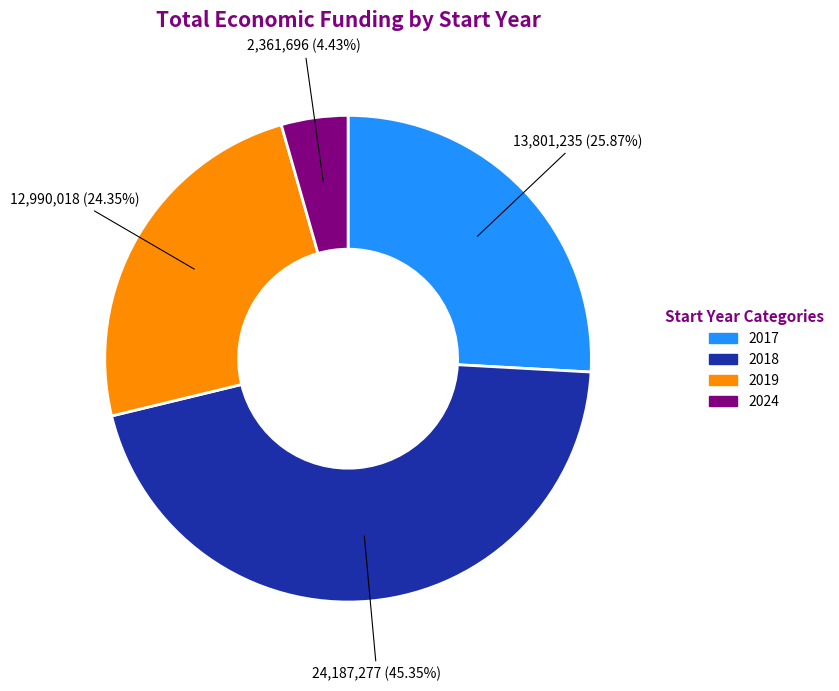

Which slice is the smallest?

2024